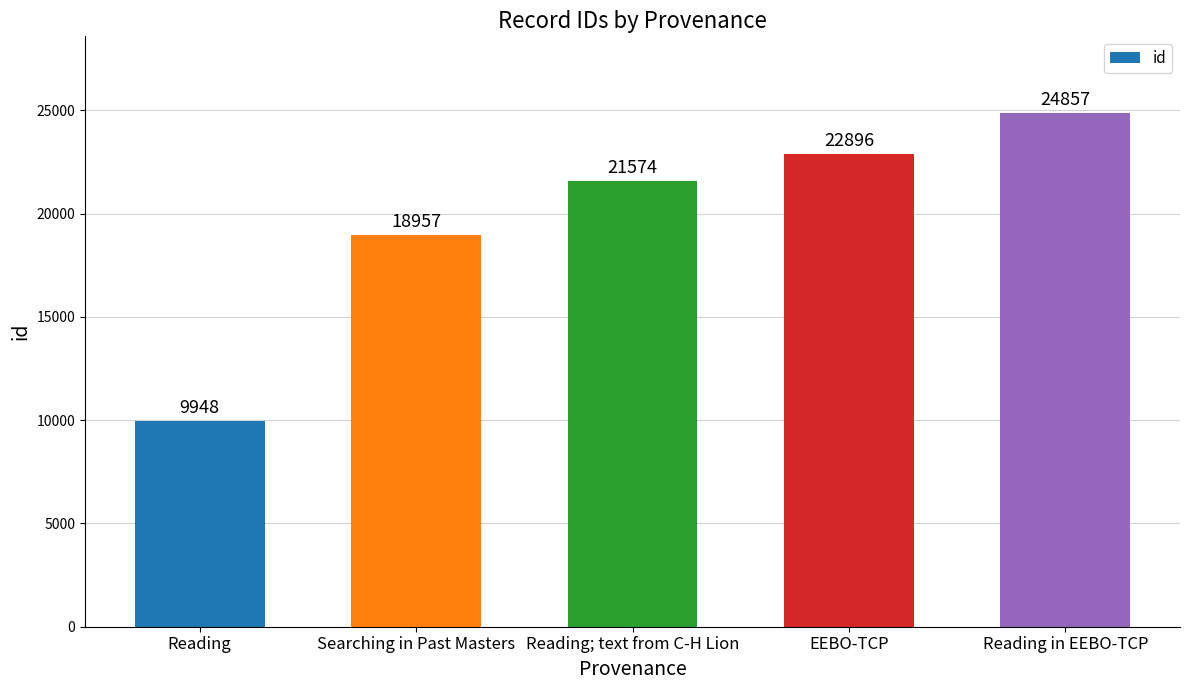

Where is the data nearest to the value 17402?

Searching in Past Masters